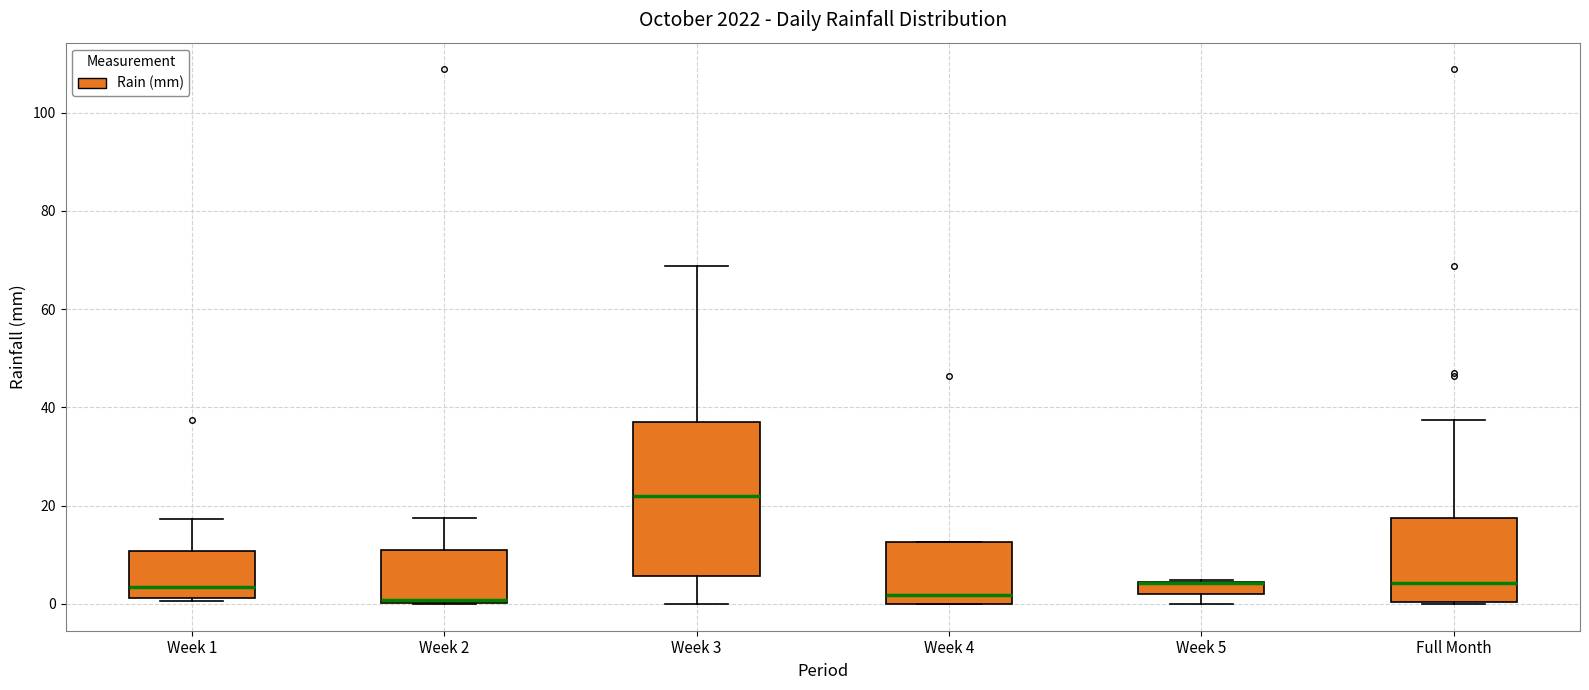

Where is the lower edge of the box for Week 5 on the y-axis? The values are not printed on the chart, so give them approximately, as read against the axis.

2